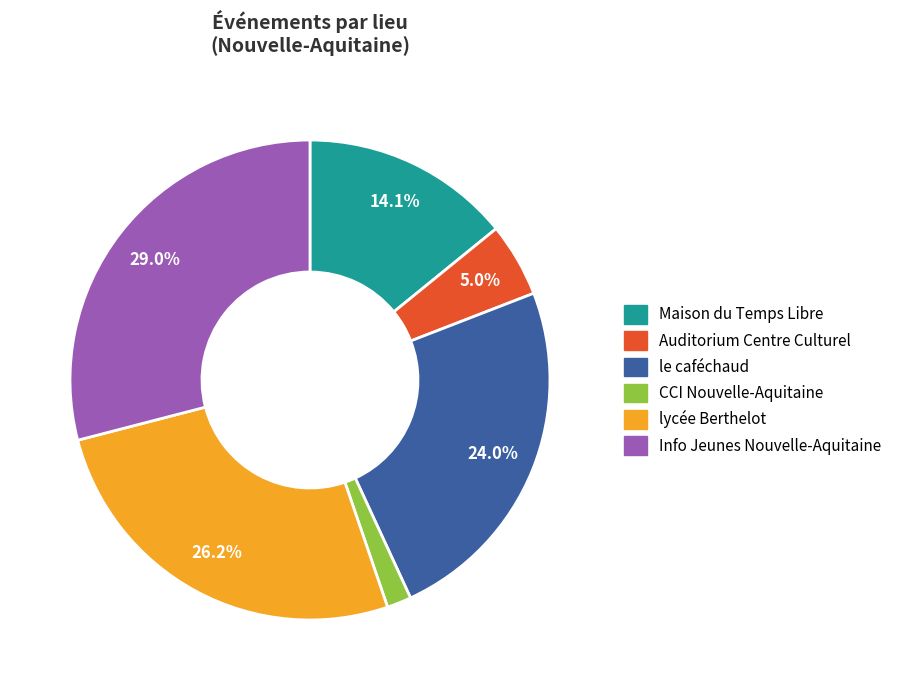

Approximately how many times larger is the value at Maison du Temps Libre compared to lycée Berthelot?

0.5